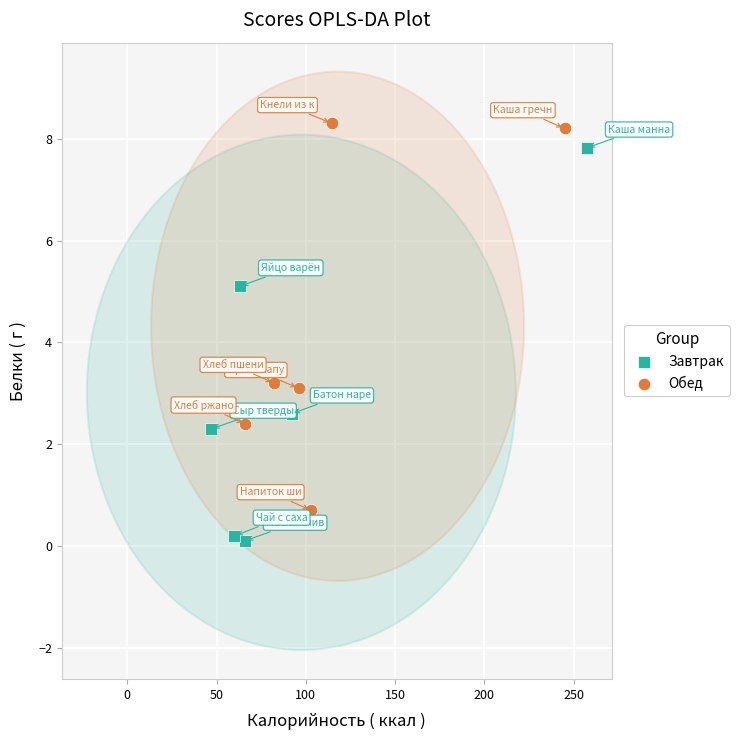

Which series has the widest spread of Y values?

Завтрак